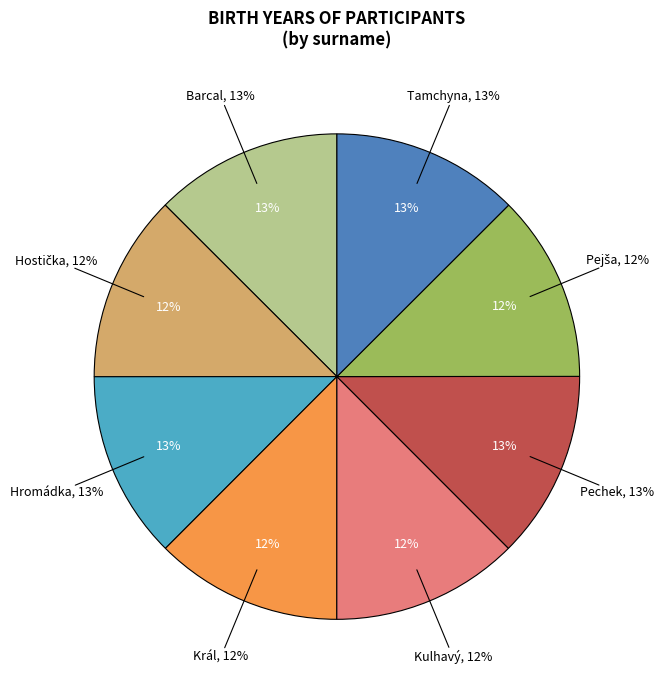

To the nearest percent, what is the combined percentage of Kulhavý and Král?

25%